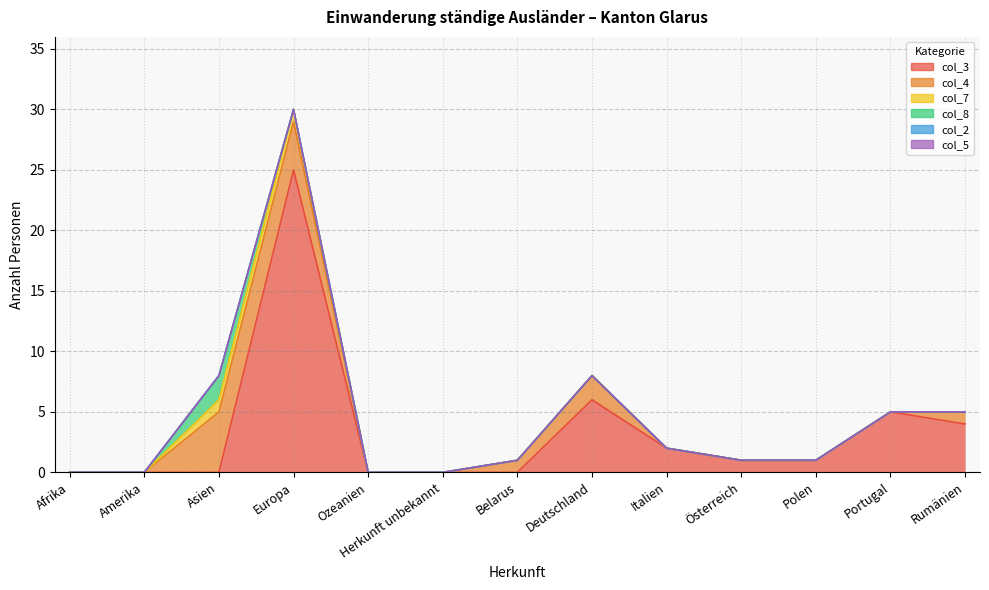

Count the number of data series in this chart.

6